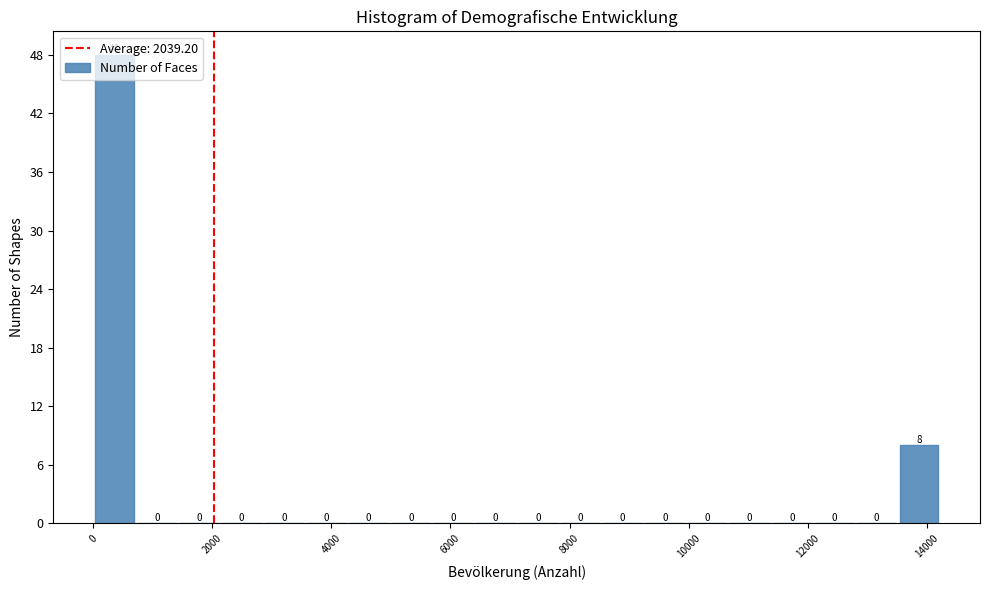

Read against the x-axis, roughly where is the centre of the tallest bar?

400